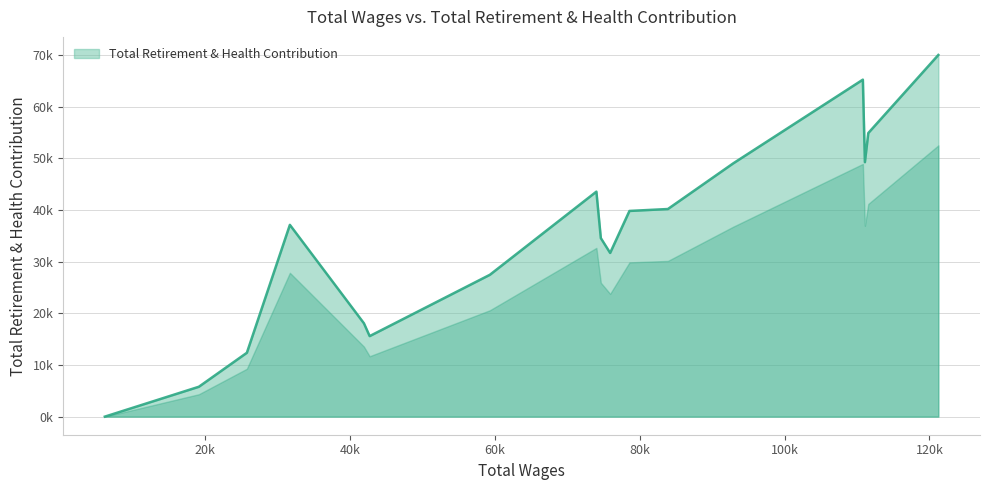

Is this an area chart (filled region under the line)?

Yes